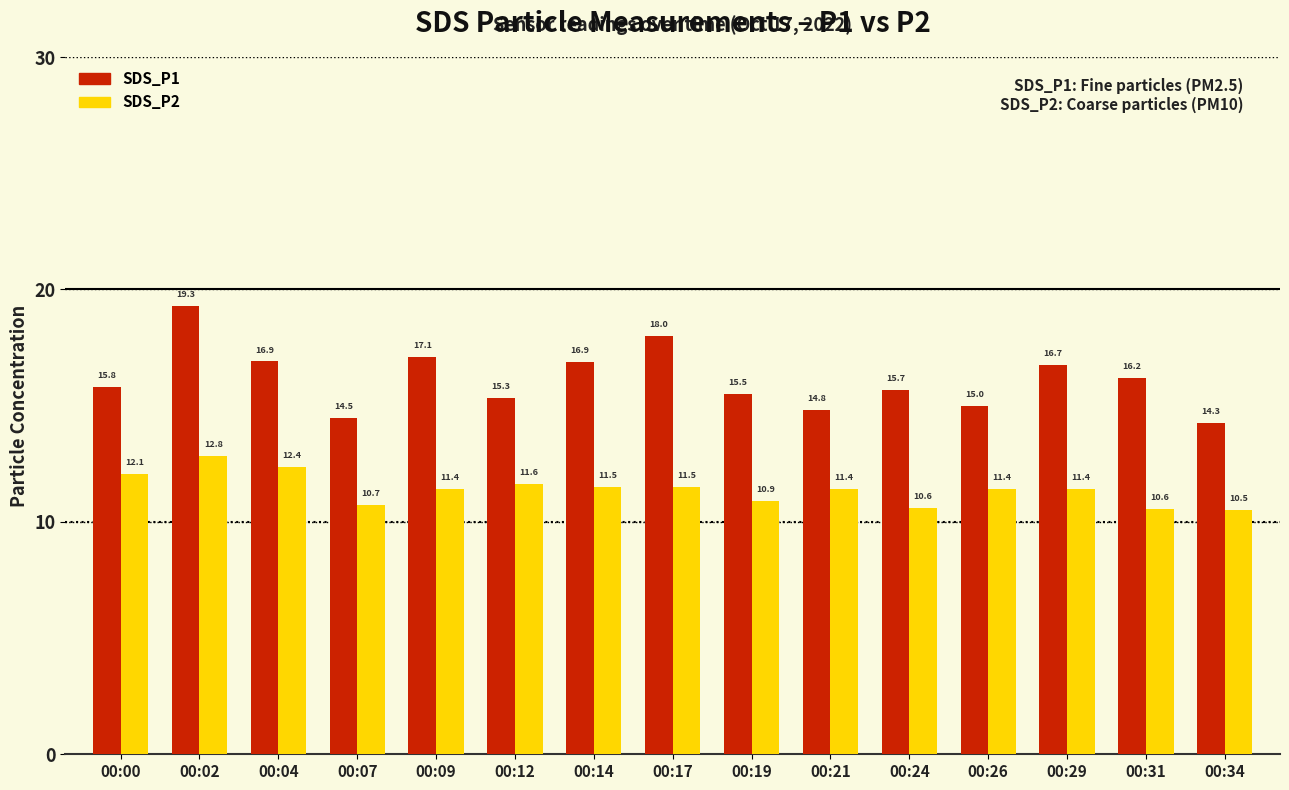

Where does the SDS_P2 series first go above 11?

00:00